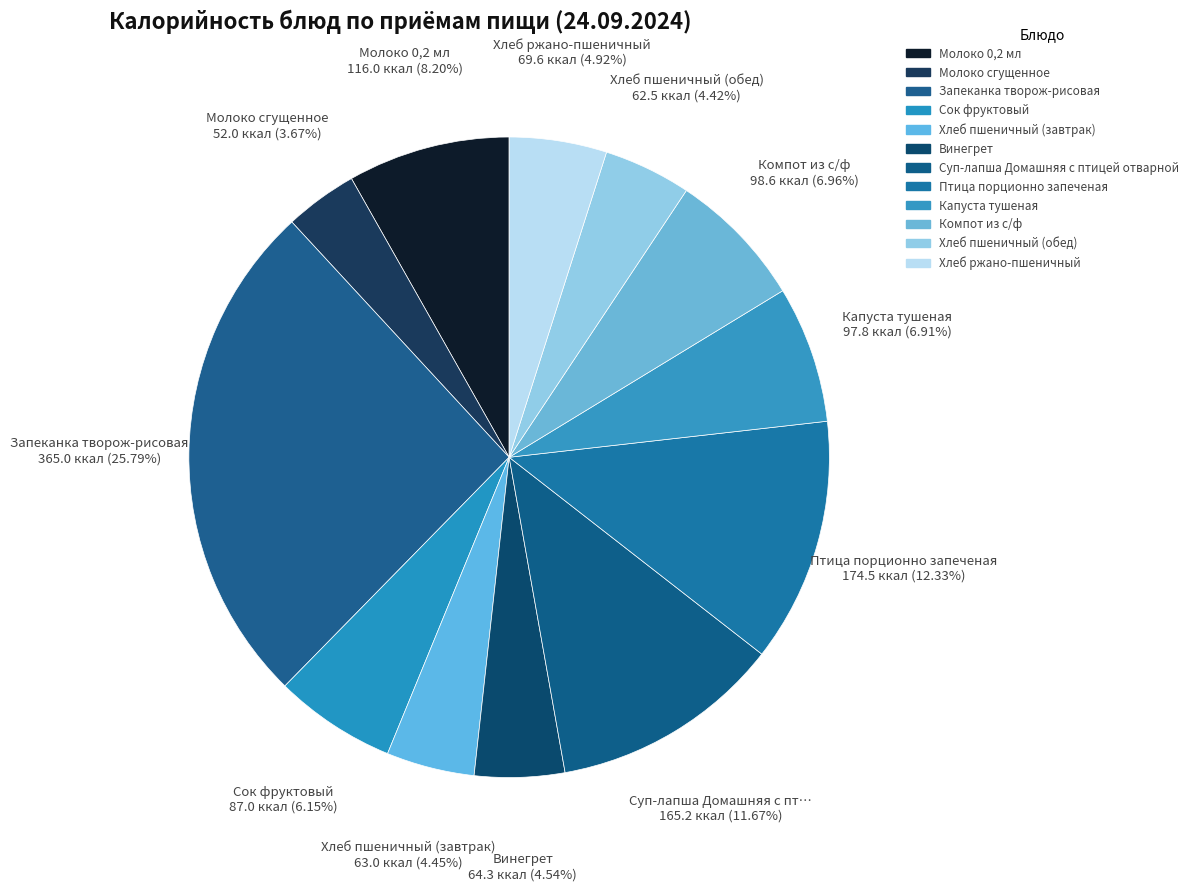

What percentage is the Суп-лапша Домашняя с птицей отварной slice, to the nearest percent?

12%